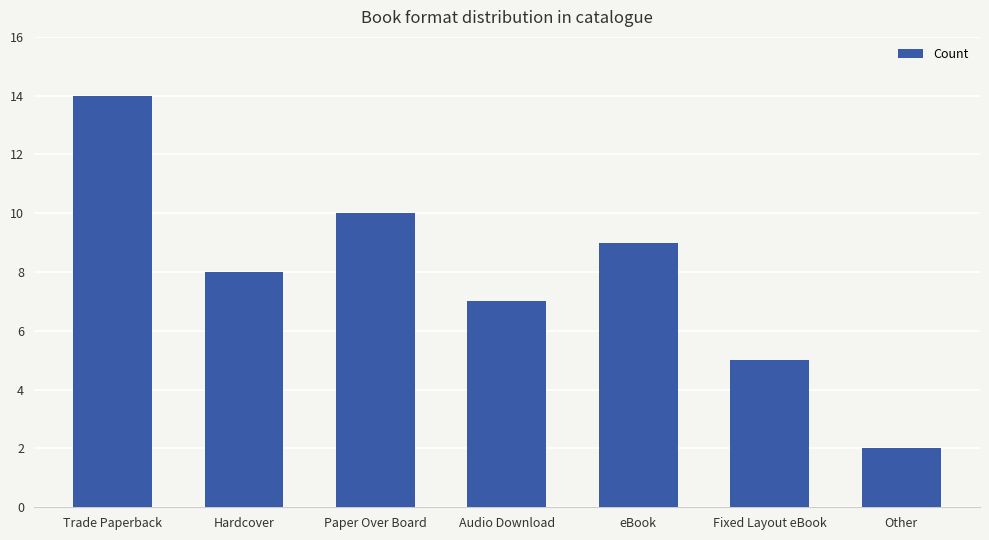

The chart shows a value of 20 at Trade Paperback. True or false?

False